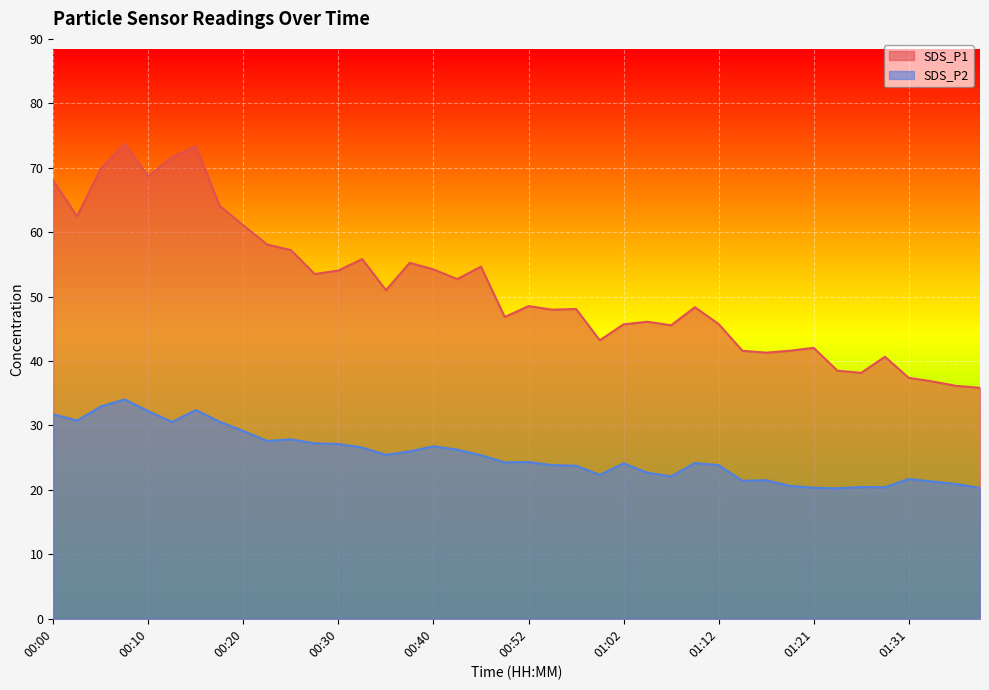

True or false: SDS_P1 has a value of 73.3 at 00:57.

False